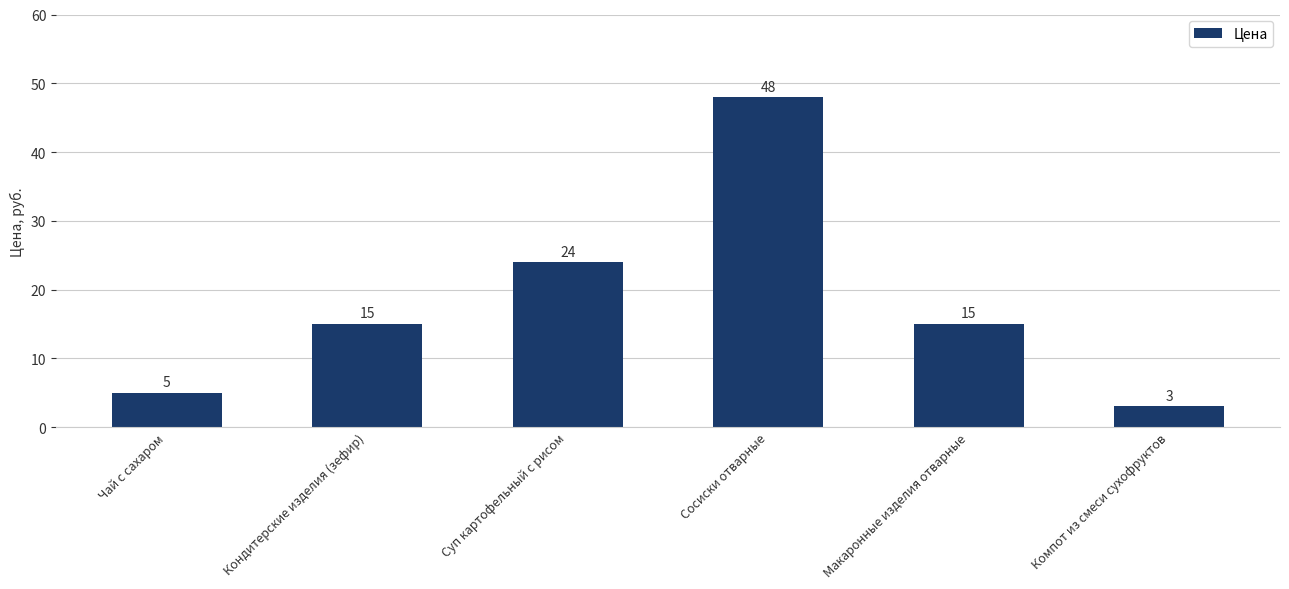

Read the value at Сосиски отварные, to the nearest 5.

50